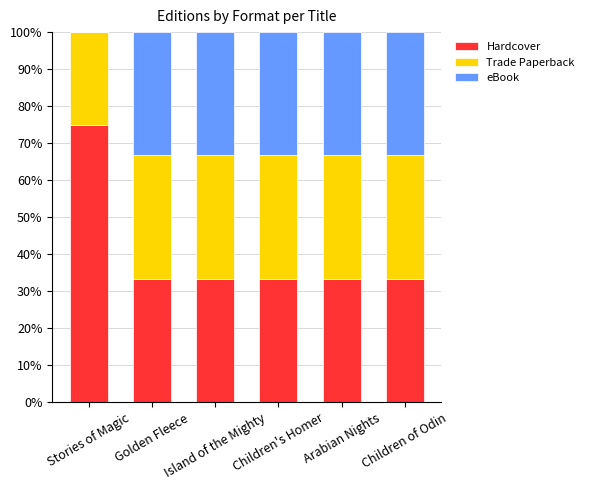

What are all the series names shown in the legend?

Hardcover, Trade Paperback, eBook